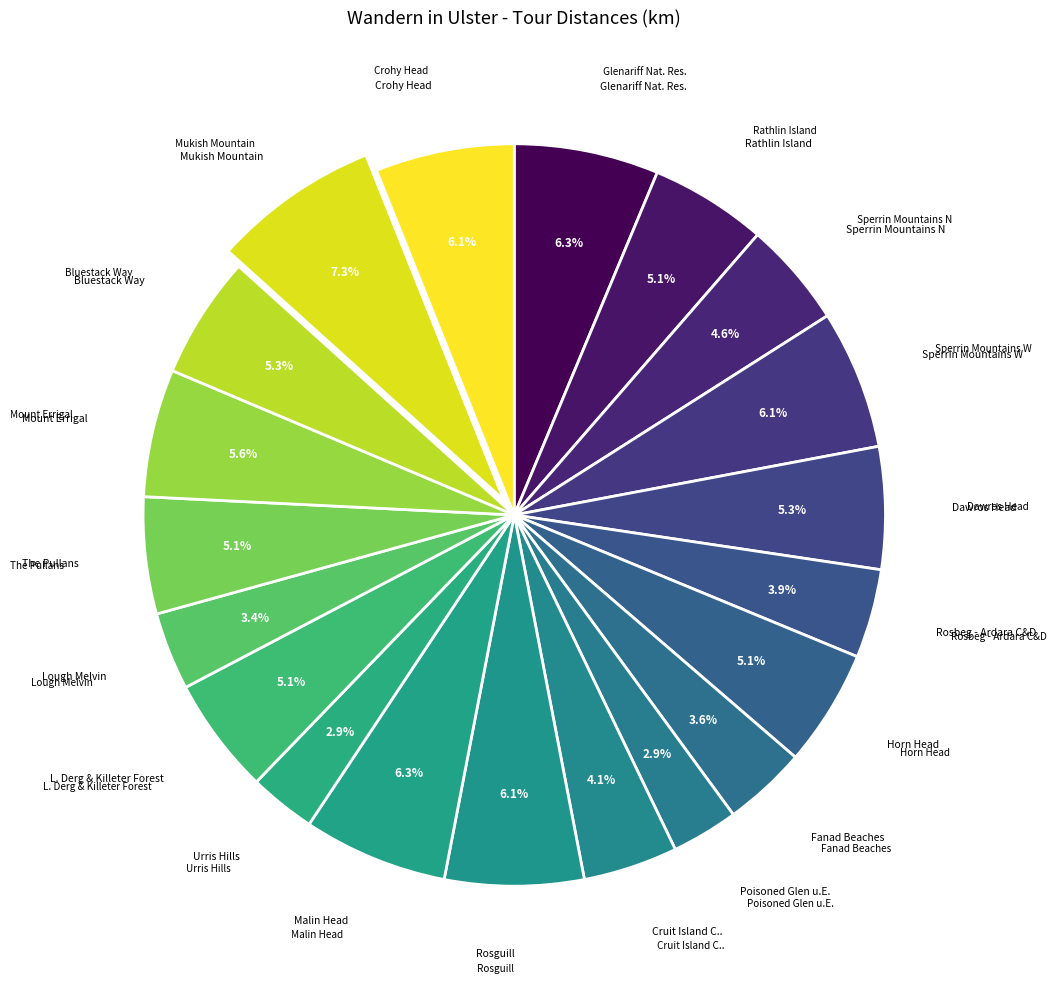

To the nearest percent, what is the average slice percentage?

5%